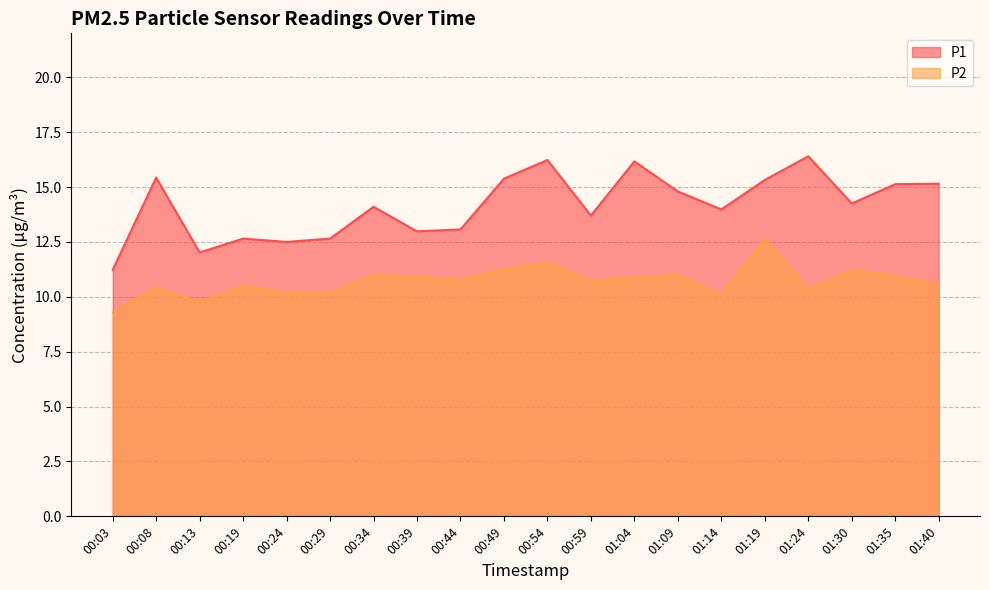

The P2 series shows 10.7 at 00:59. True or false?

True